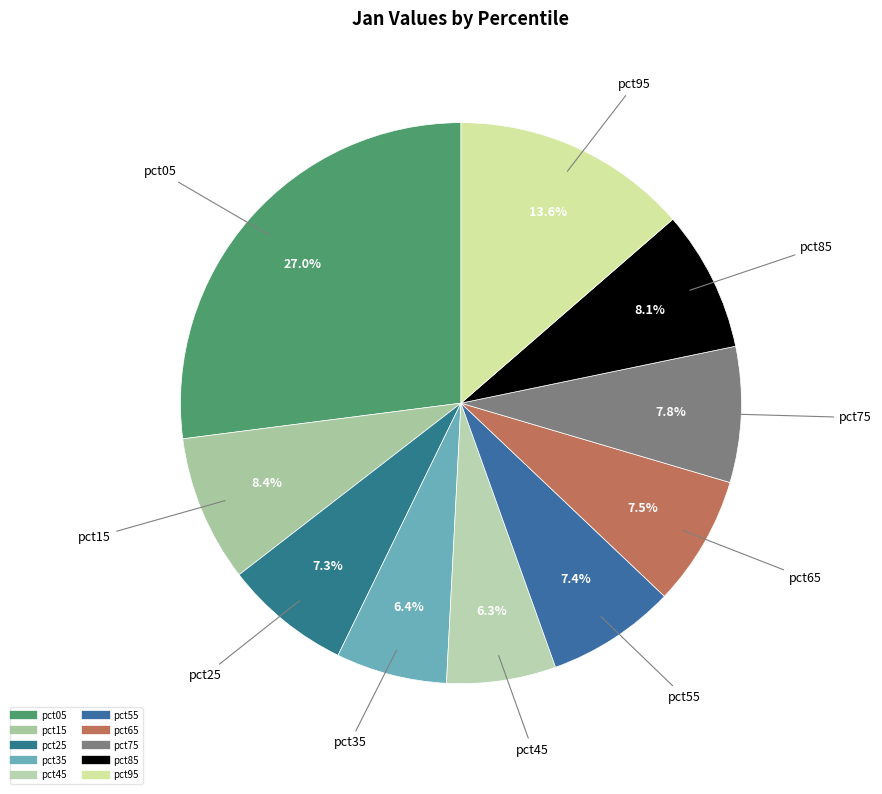

To the nearest percent, what is the combined percentage of pct75 and pct65?

15%